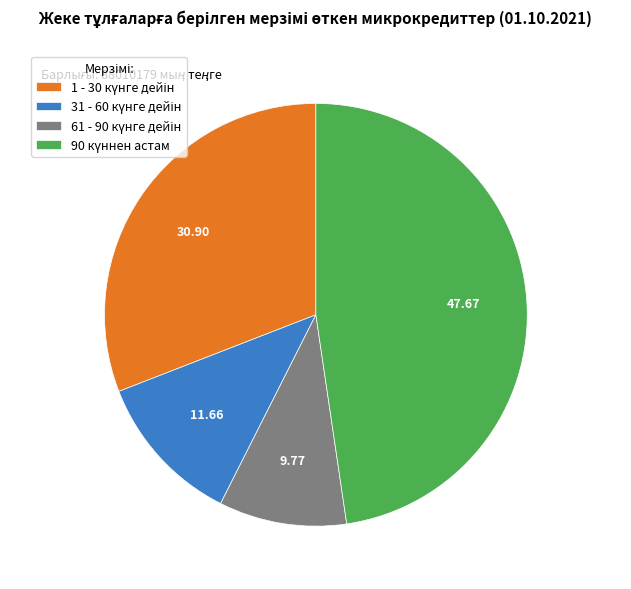

Is there a majority slice in this chart?

No